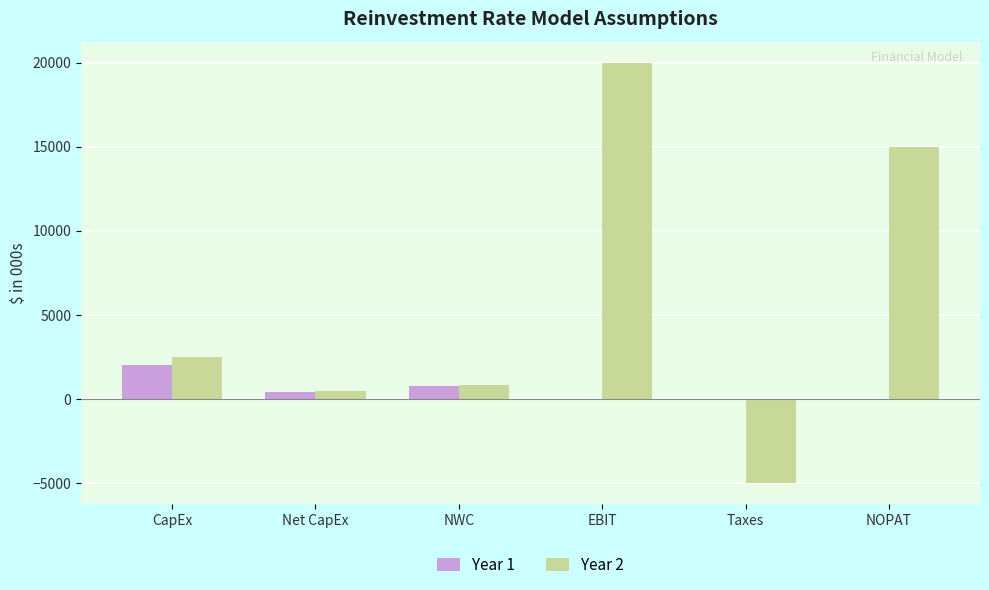

The value of Year 1 at NWC is 800. True or false?

True